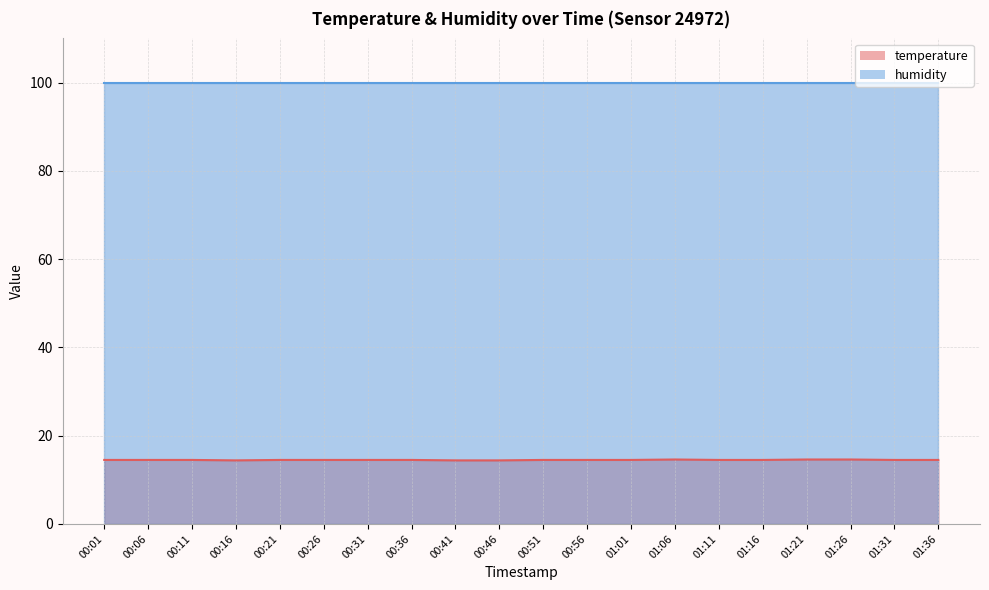

Does the chart have visible grid lines?

Yes